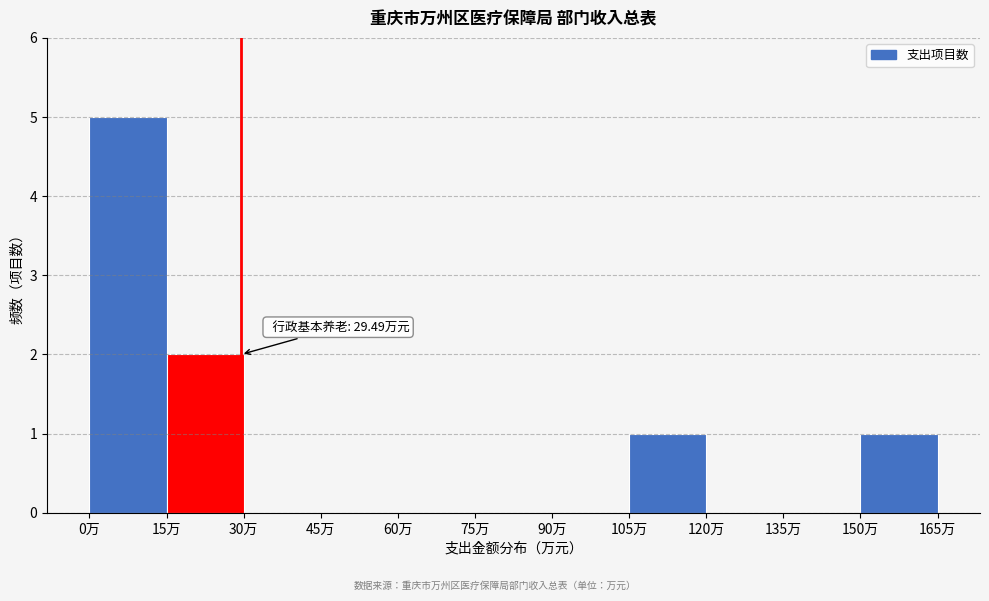

Which range on the x-axis has the tallest bar?

0 to 15